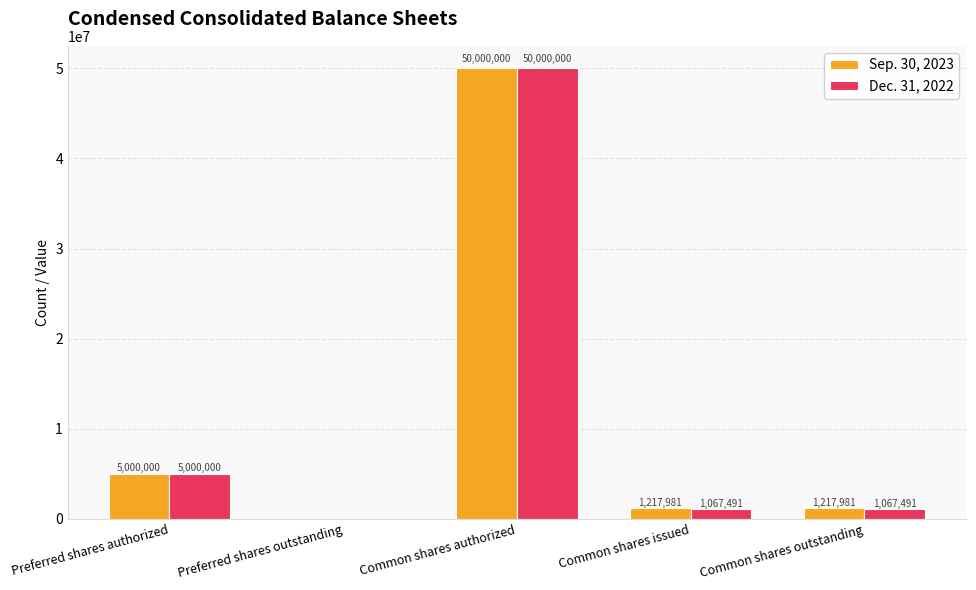

What is the total value across all series at Common shares issued?

2285472